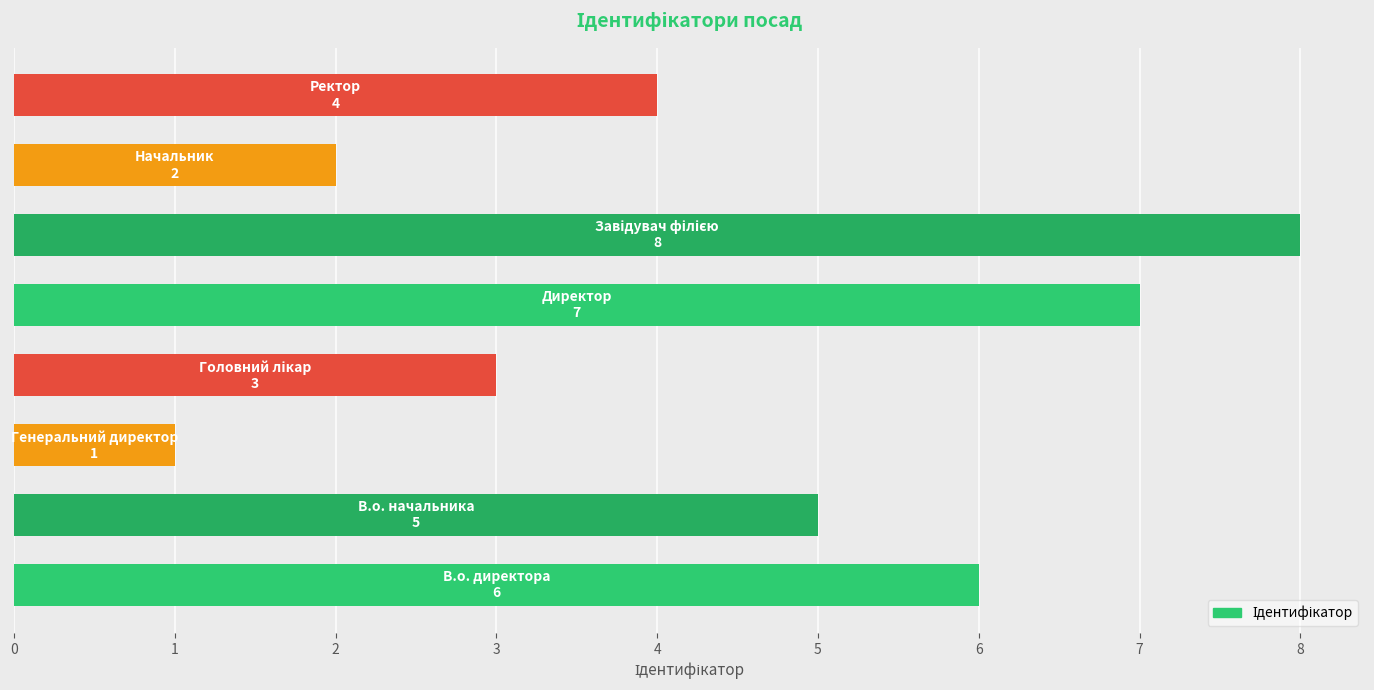

What is the maximum value shown in the chart?

8